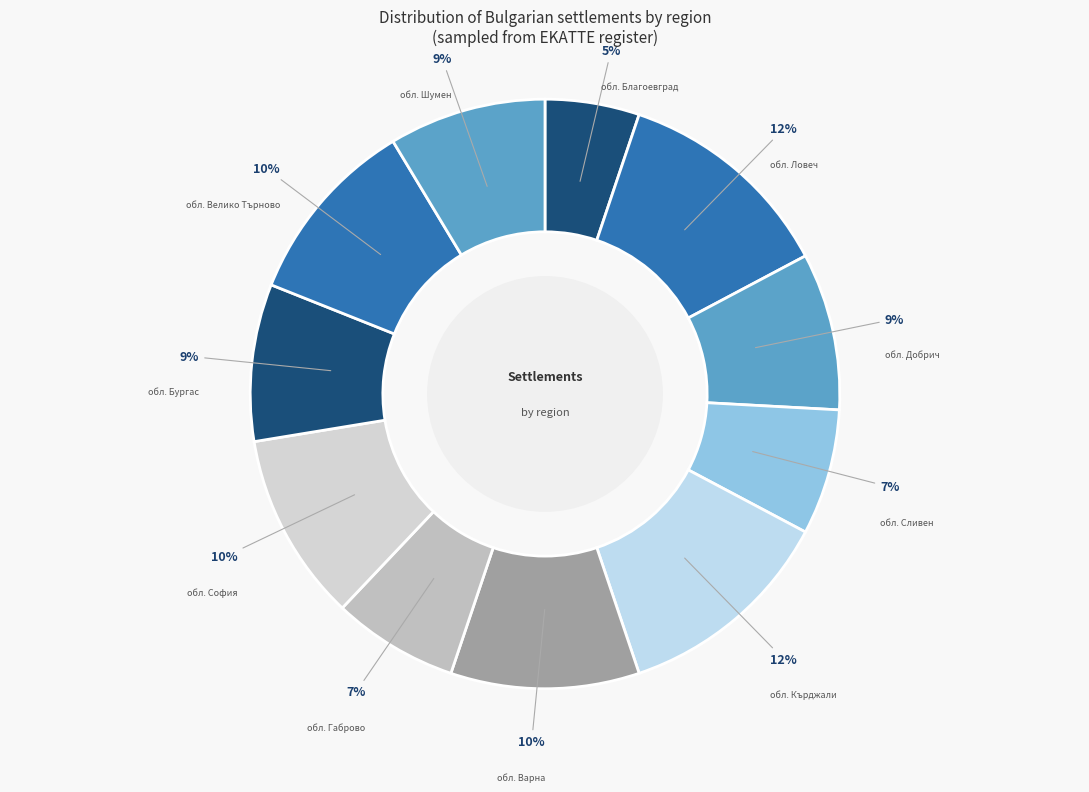

To the nearest percent, what is the average slice percentage?

9%